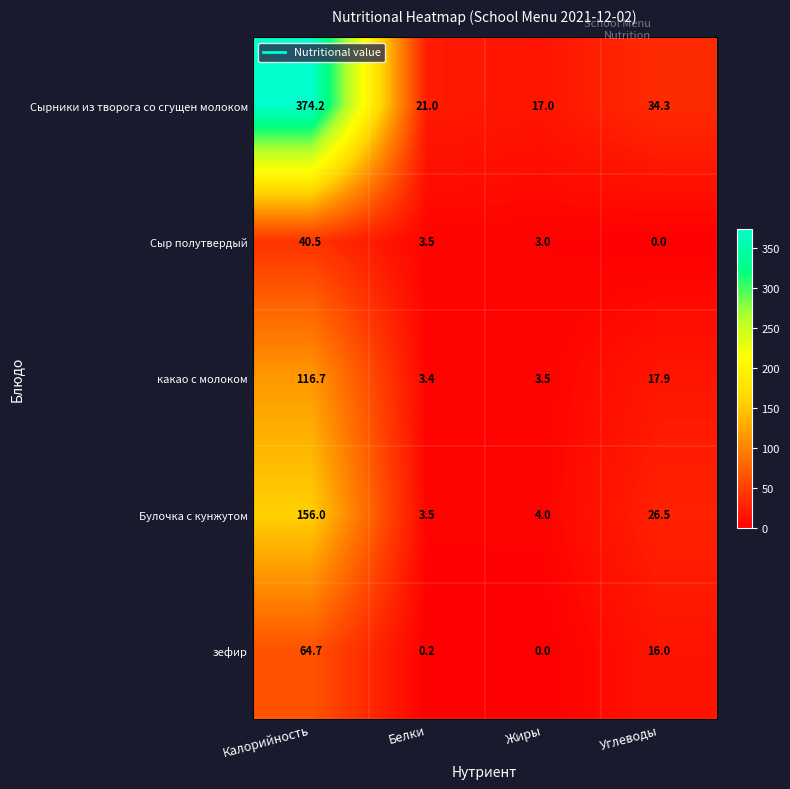

The Сыр полутвердый series shows 5.9 at Белки. True or false?

False